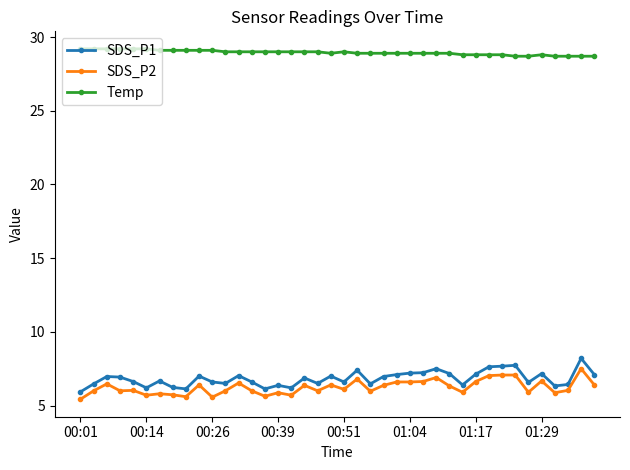

Which series has the largest total across all categories?

Temp